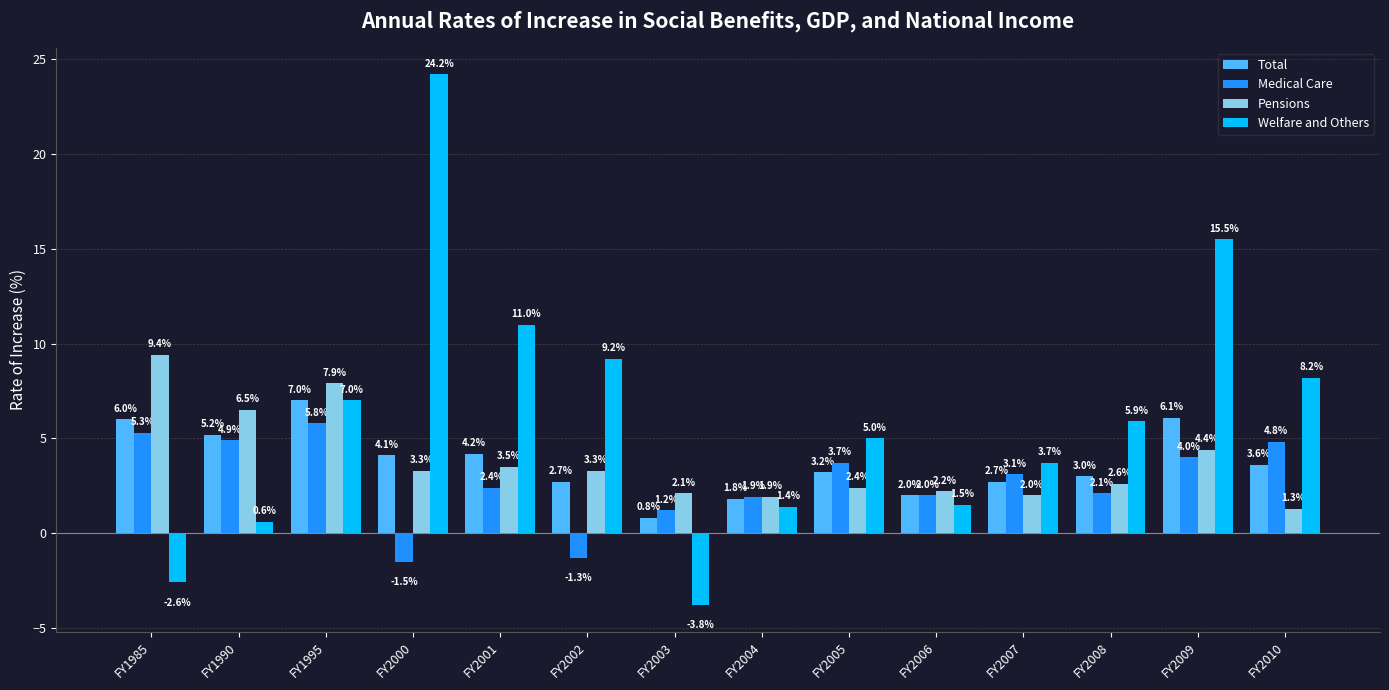

Which series has the largest total across all categories?

Welfare and Others